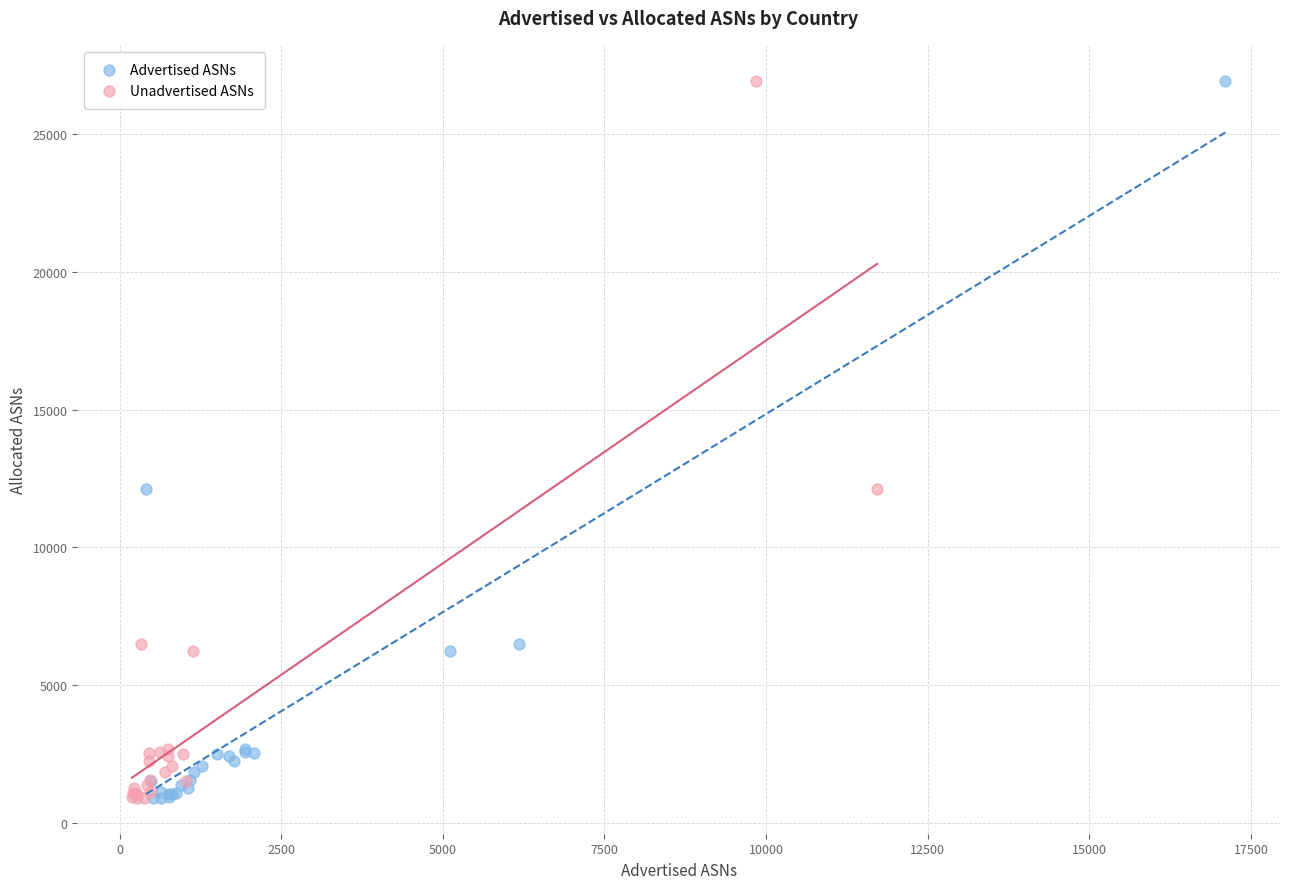

What are all the series names shown in the legend?

Advertised ASNs, Unadvertised ASNs